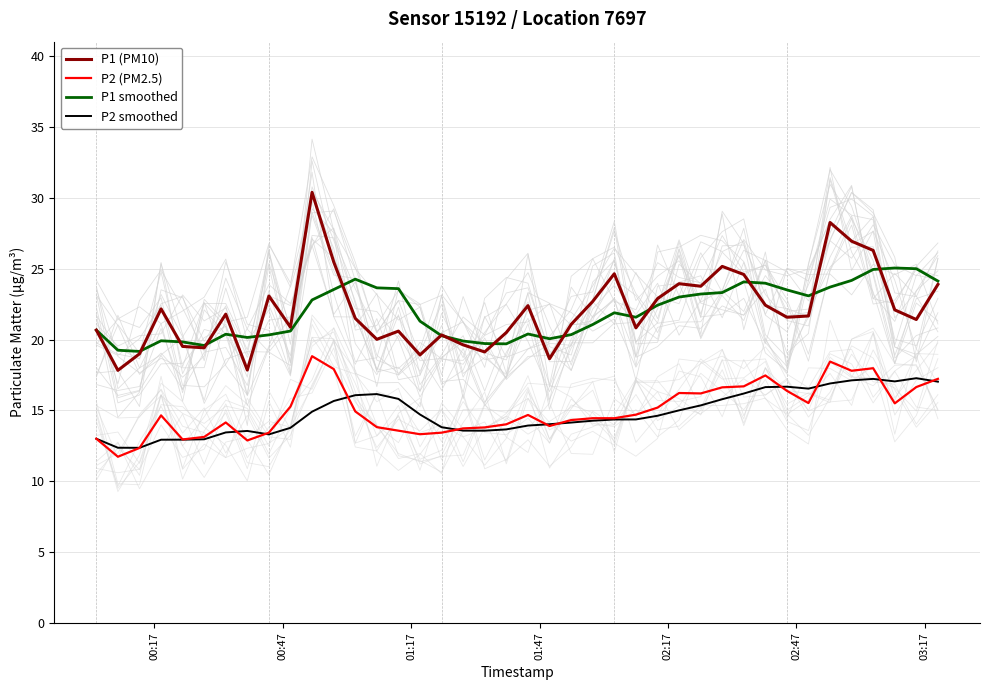

What is the lowest value of the P2 (PM2.5) series?

11.7